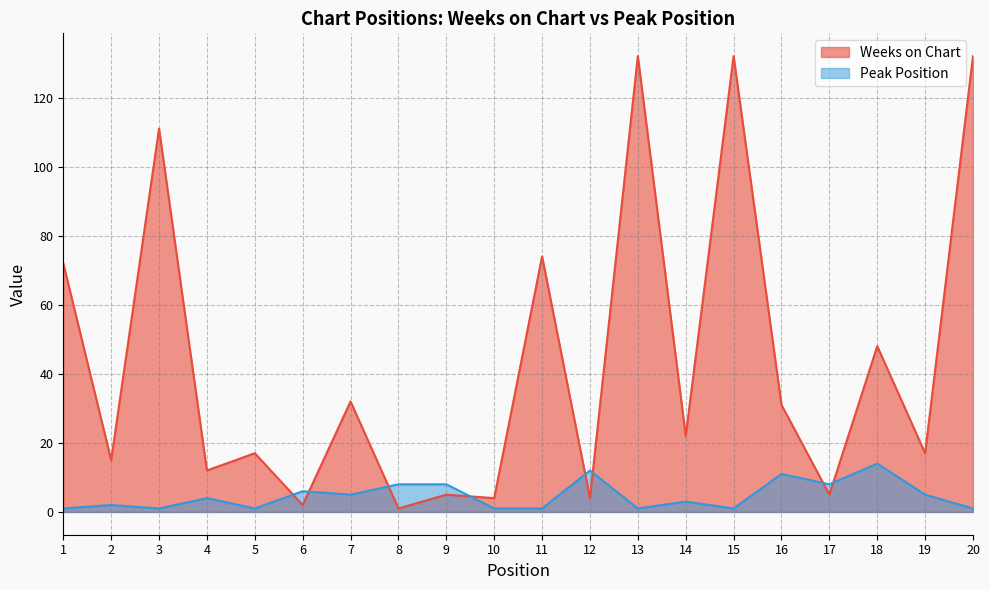

At how many categories does at least one series exceed 78?

4